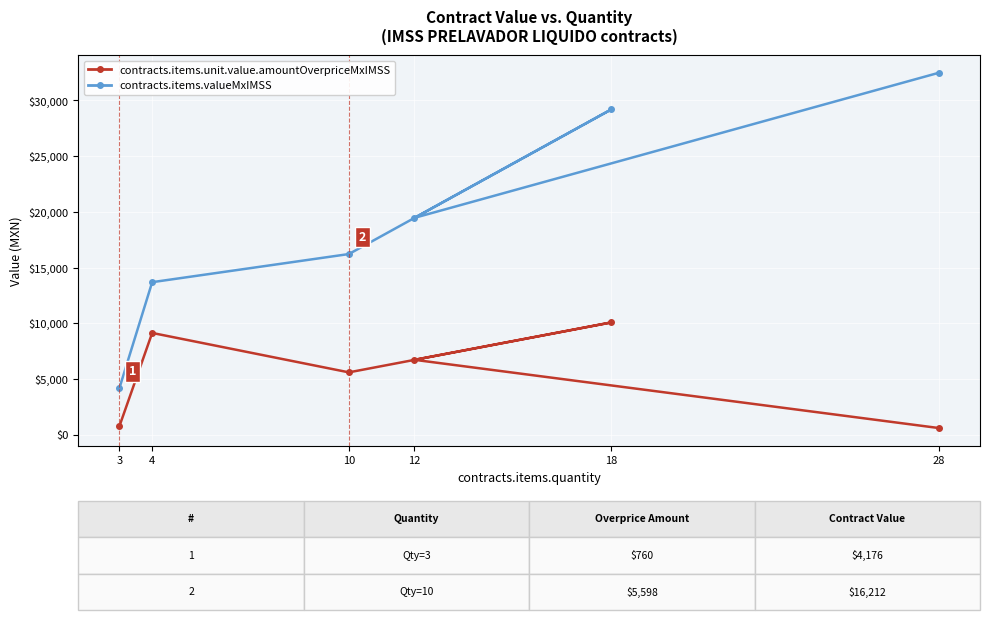

At which category does contracts.items.valueMxIMSS reach its first local valley?

12